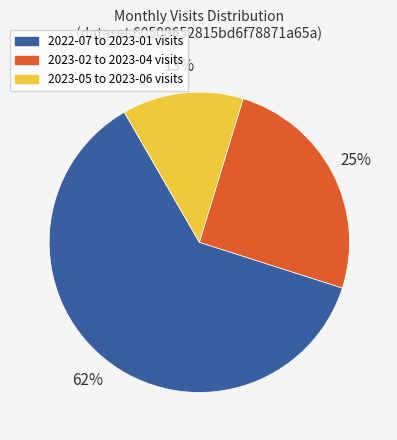

Is there any slice that represents more than half of the pie?

Yes